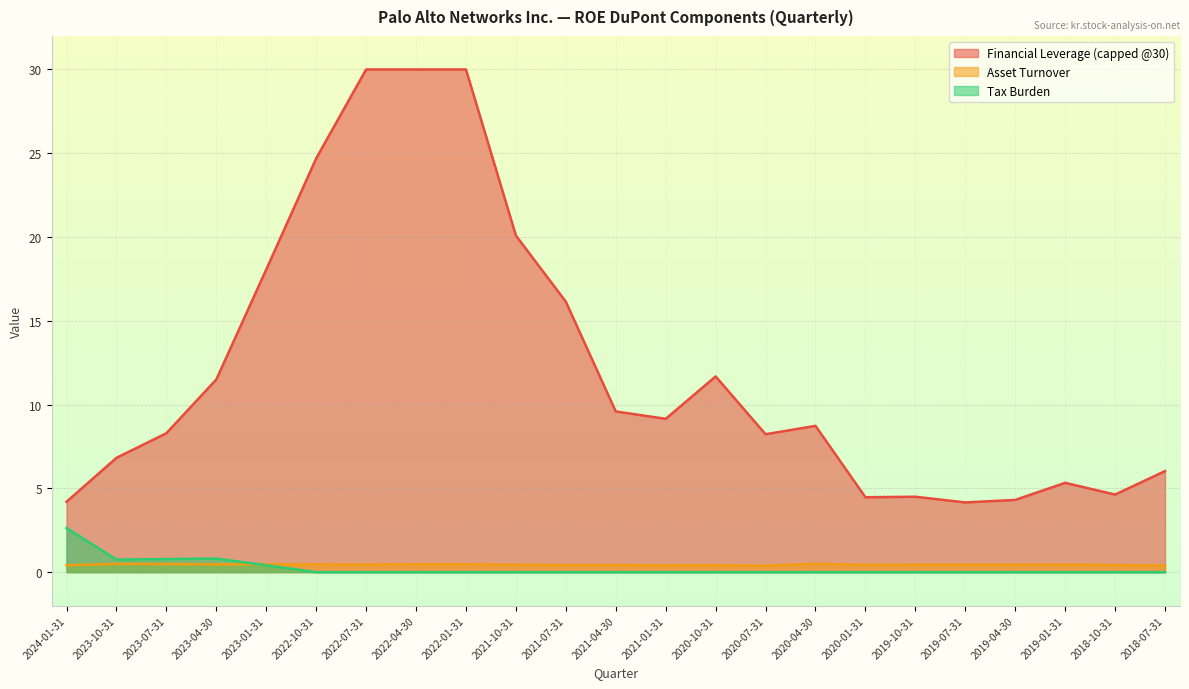

At which category is the sum across all series the highest?

2024-01-31